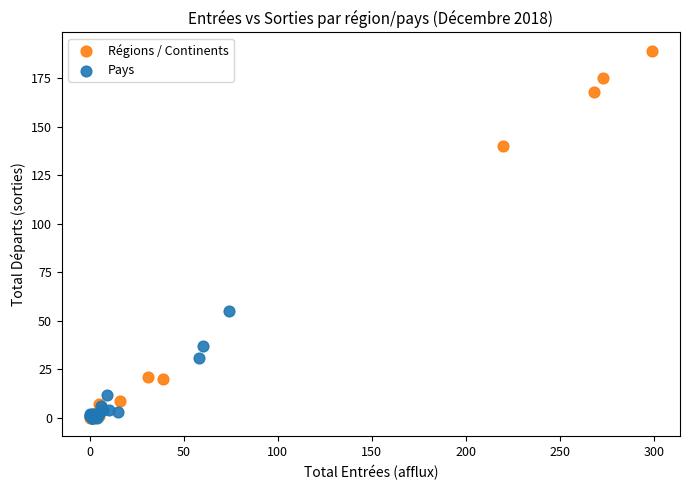

Which series has the widest spread of Y values?

Régions / Continents